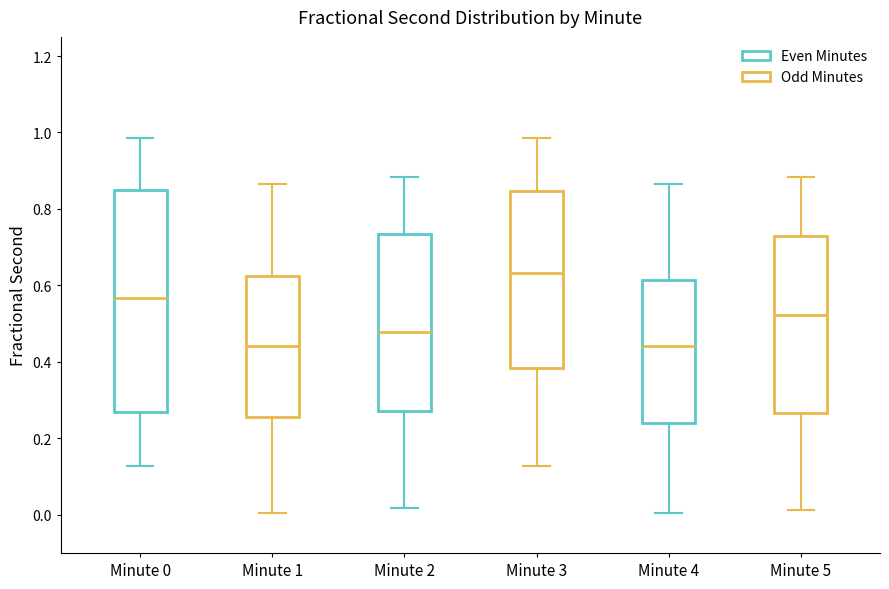

Where does the median line of the box for Minute 2 sit on the y-axis? The values are not printed on the chart, so give them approximately, as read against the axis.

0.48